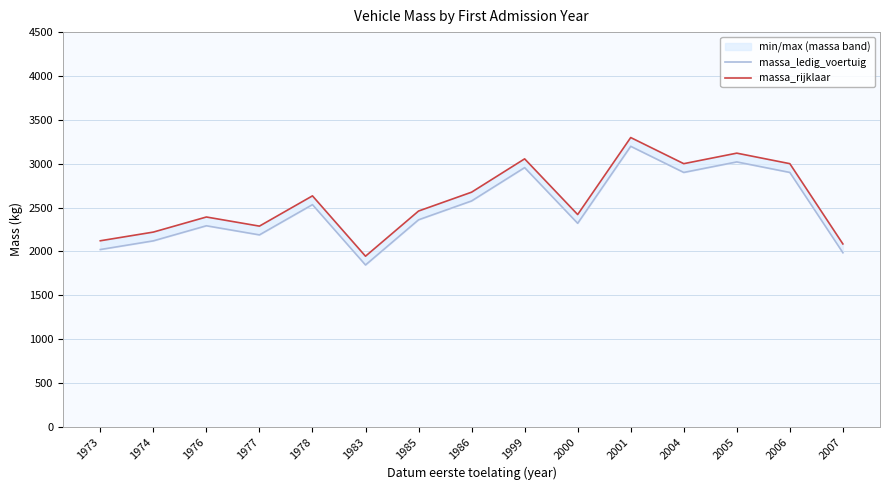

Which category has the lowest value across all series?

1983